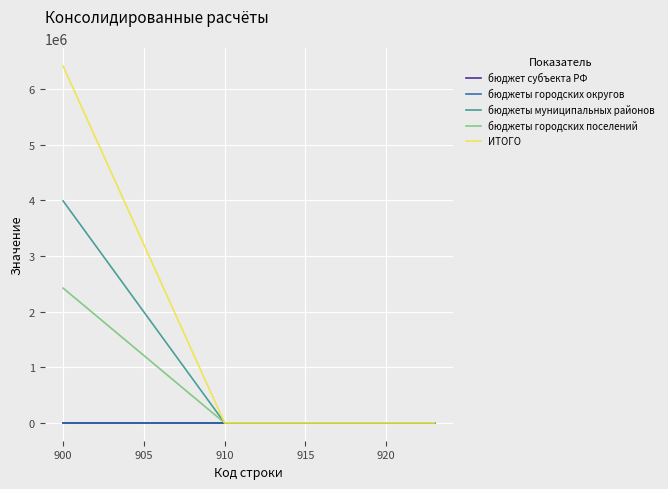

Does the chart display data point markers on the line(s)?

No